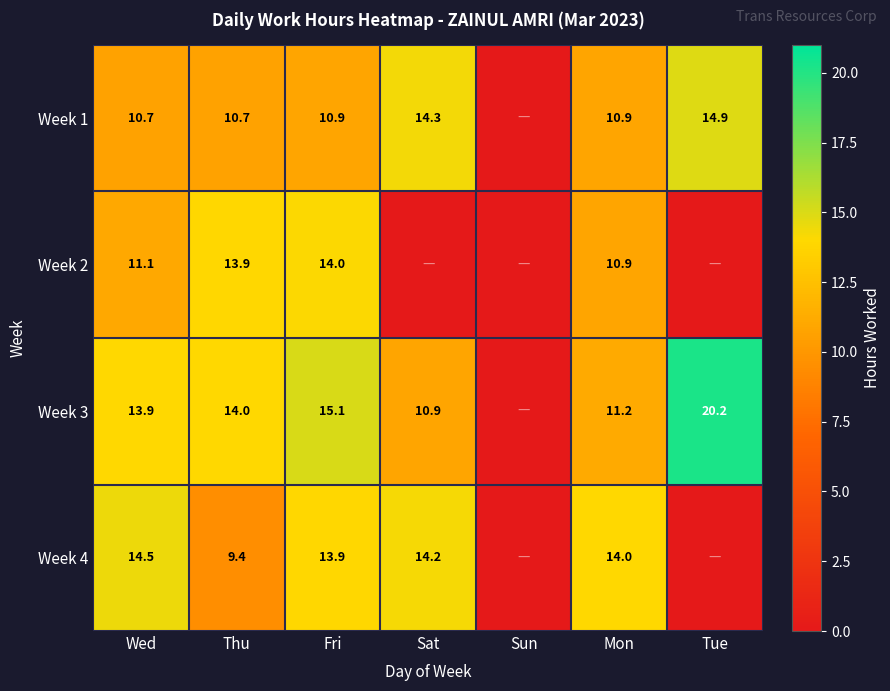

At how many categories does at least one series exceed 12?

6